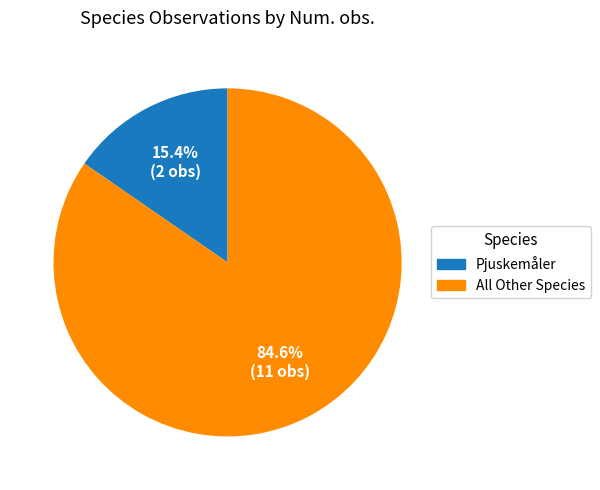

How many segments does this pie chart have?

2